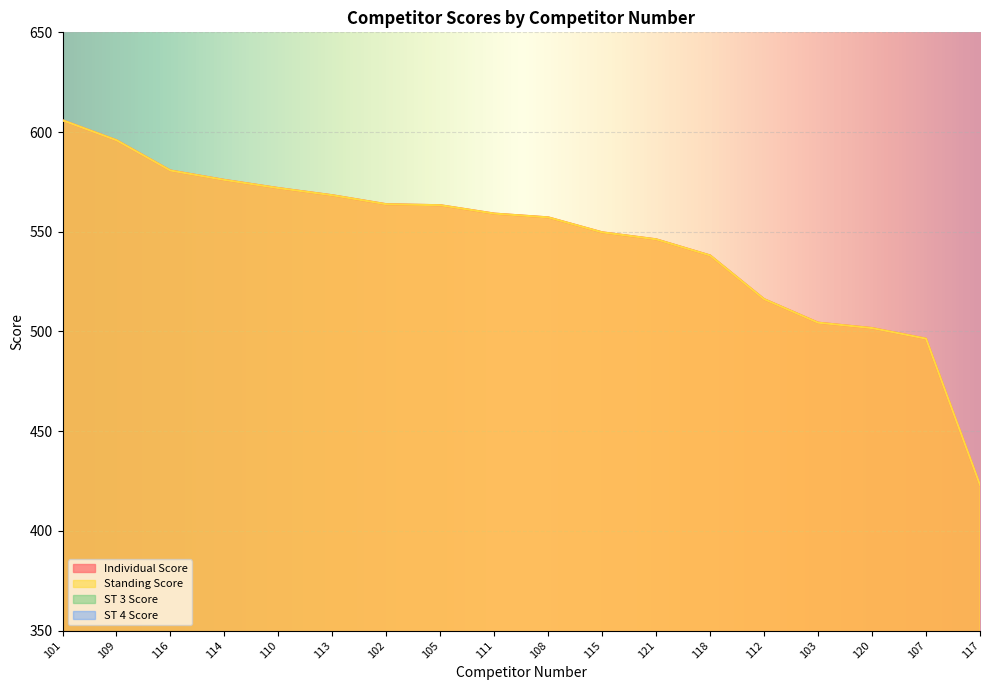

True or false: ST 4 Score has a value of 90.5 at 102.

True